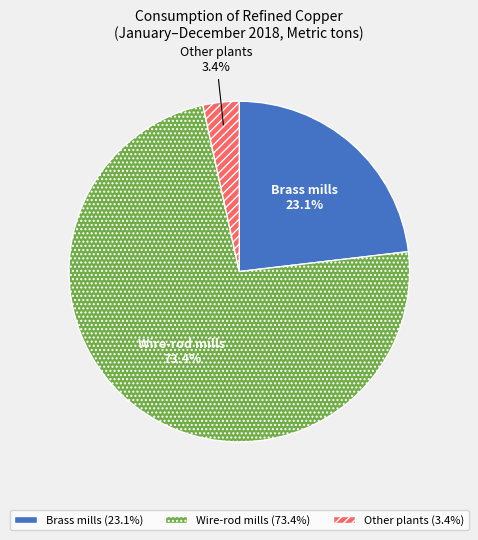

To the nearest percent, what percentage of the pie is Wire-rod mills?

73%